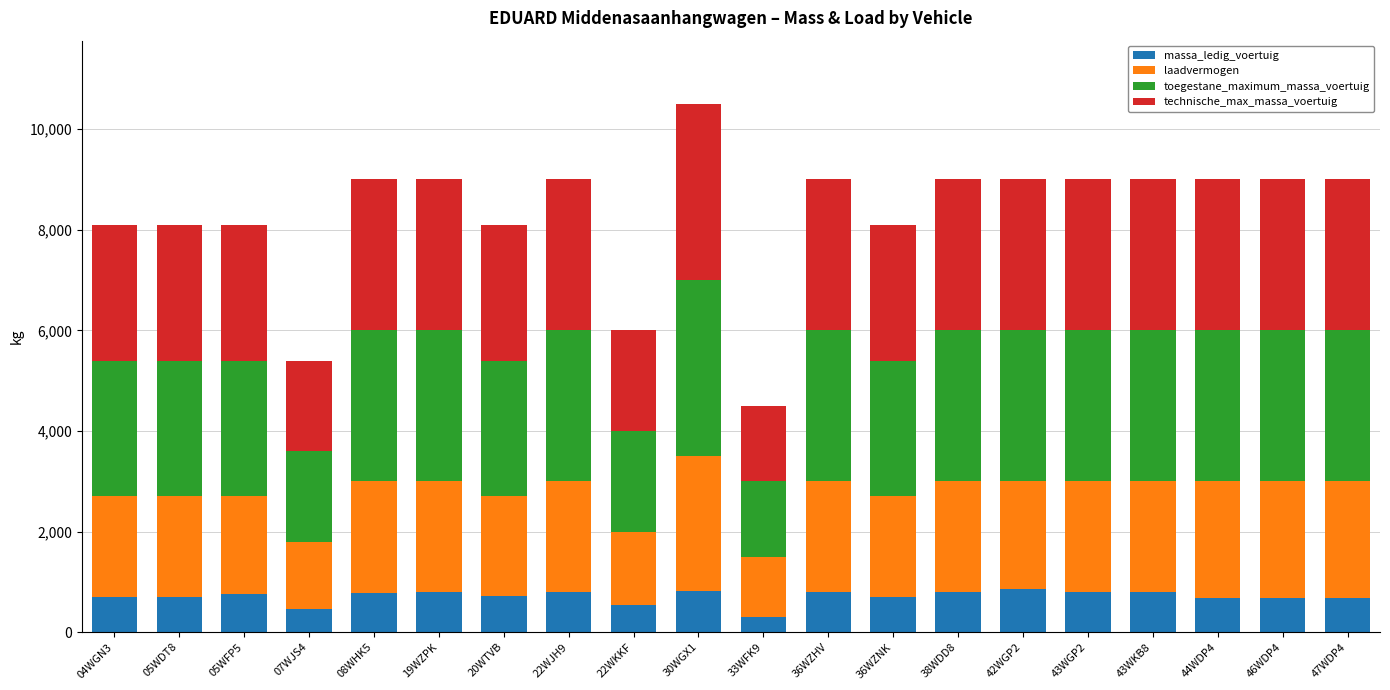

What are all the series names shown in the legend?

massa_ledig_voertuig, laadvermogen, toegestane_maximum_massa_voertuig, technische_max_massa_voertuig